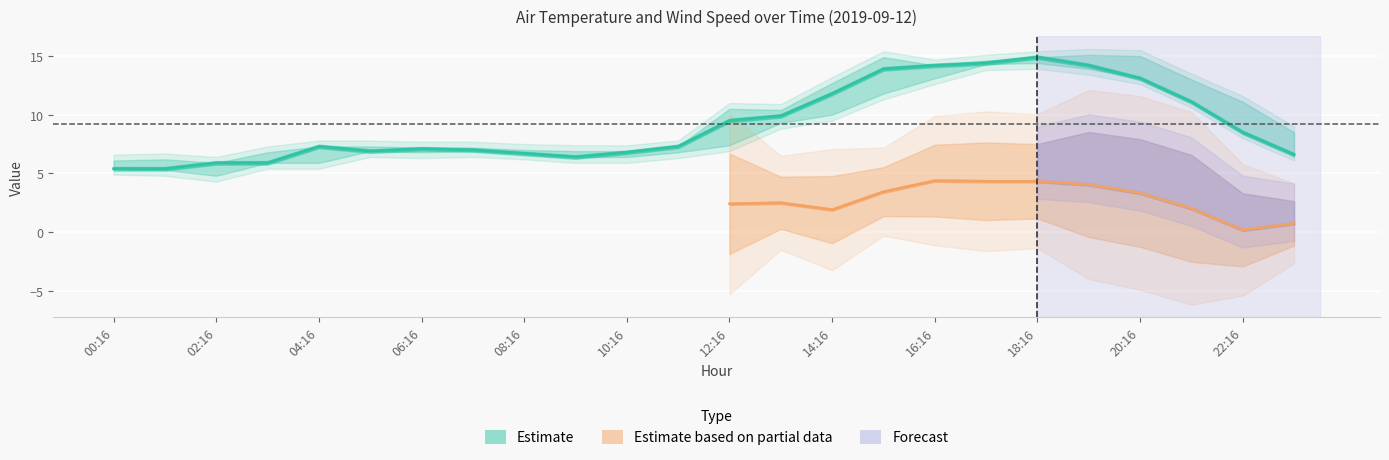

At which category does AIR_TEMP_MIN reach its first local valley?

02:16